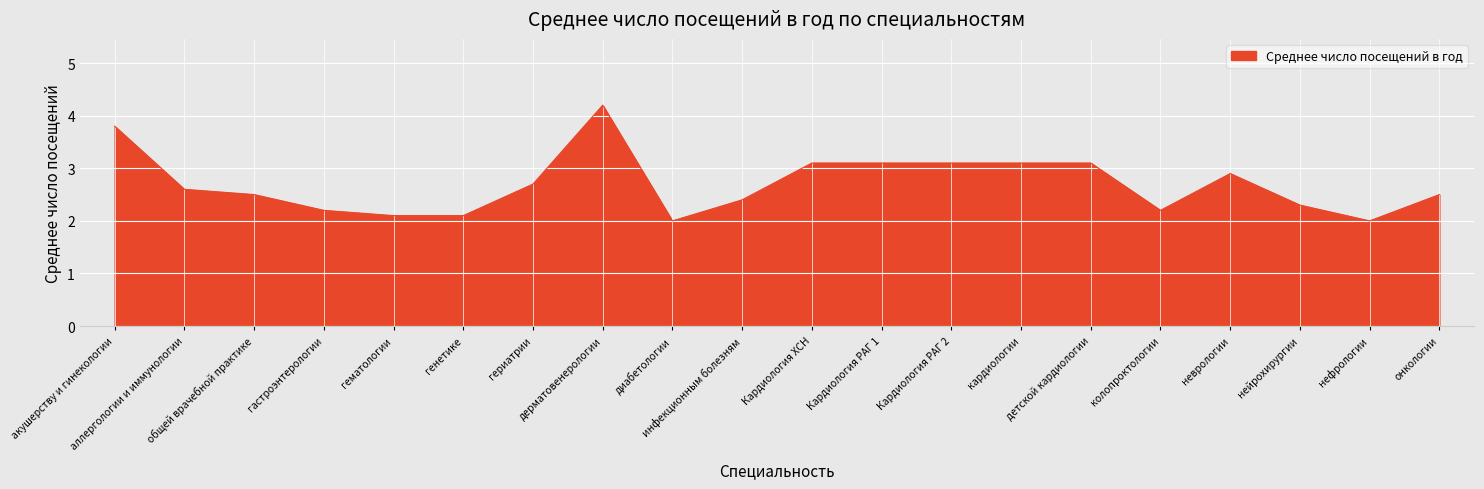

What is the minimum value shown in the chart?

2.0